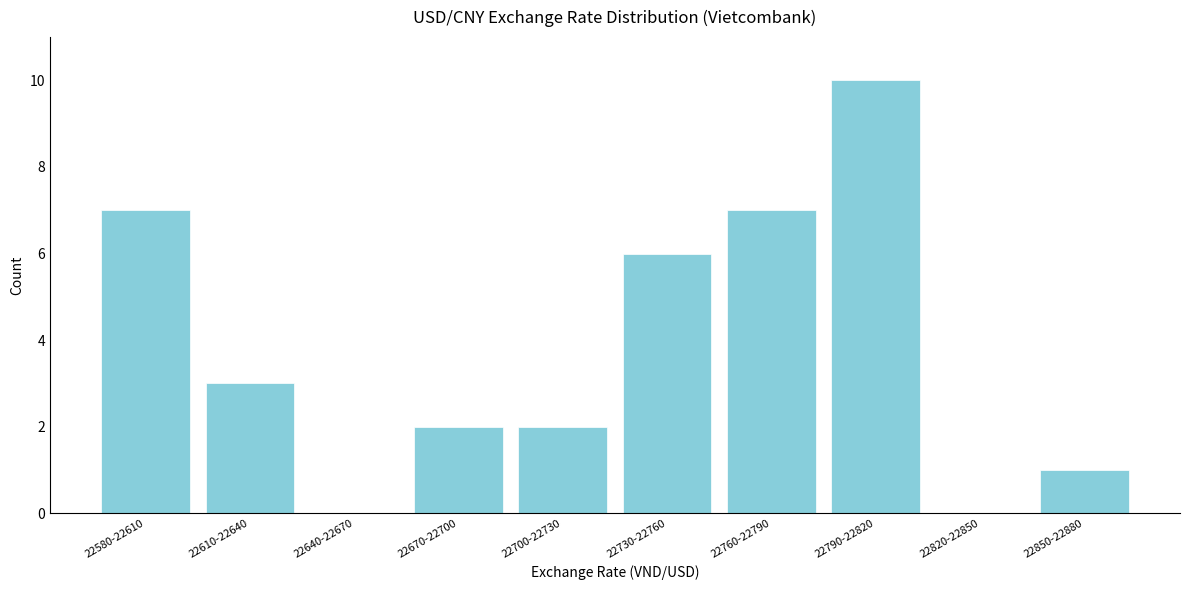

Reading right to left, extract all data points from this chart.

22850-22880=1	22820-22850=0	22790-22820=10	22760-22790=7	22730-22760=6	22700-22730=2	22670-22700=2	22640-22670=0	22610-22640=3	22580-22610=7